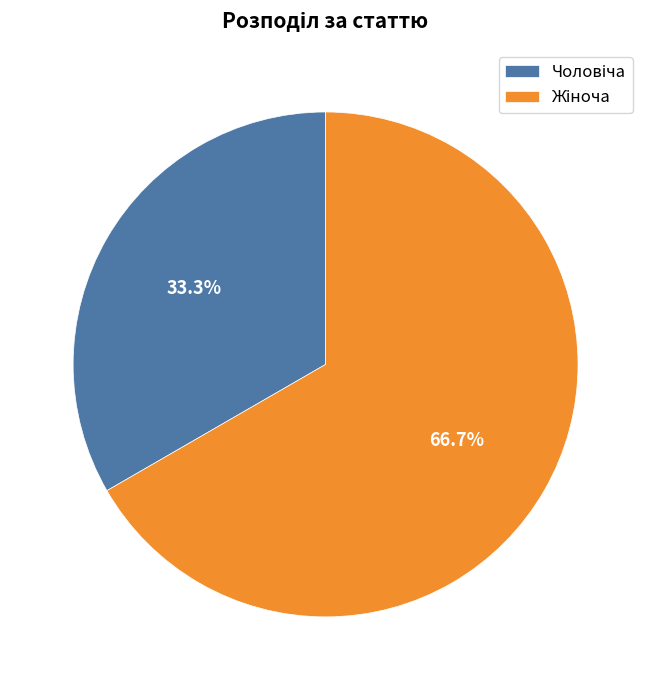

Does any single category account for the majority?

Yes